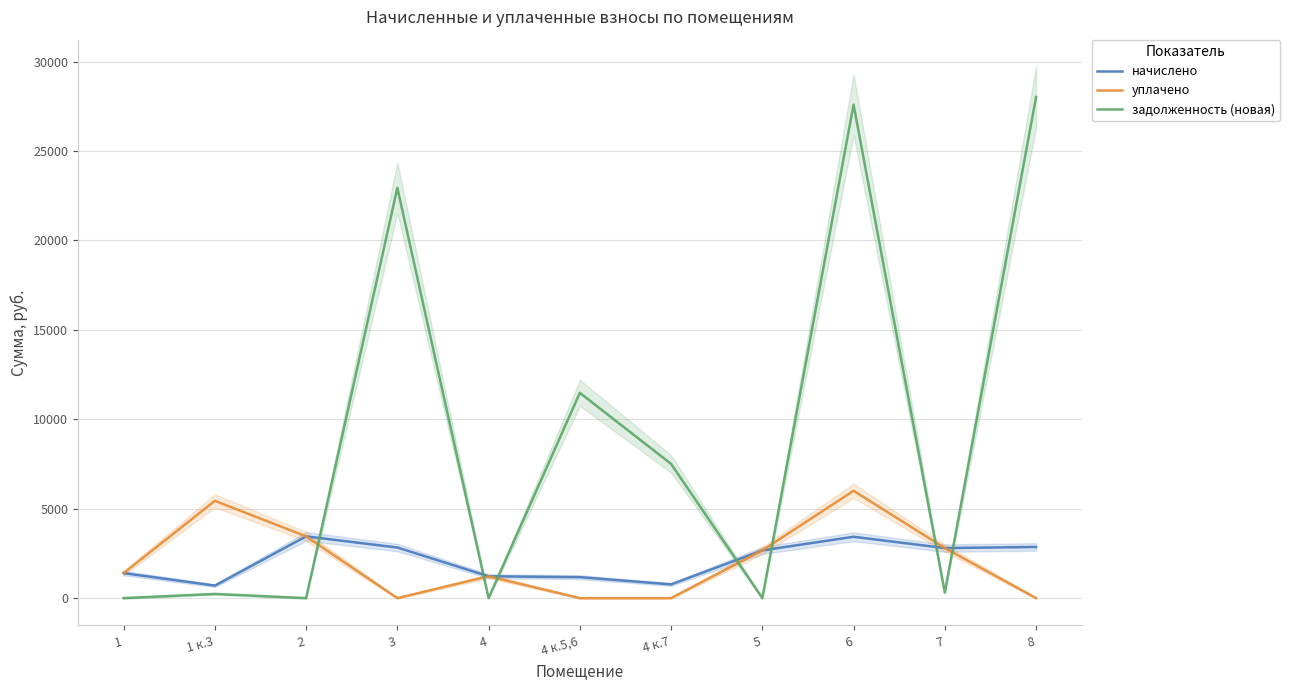

True or false: задолженность (новая) has more than 2 points higher than both neighbors.

True